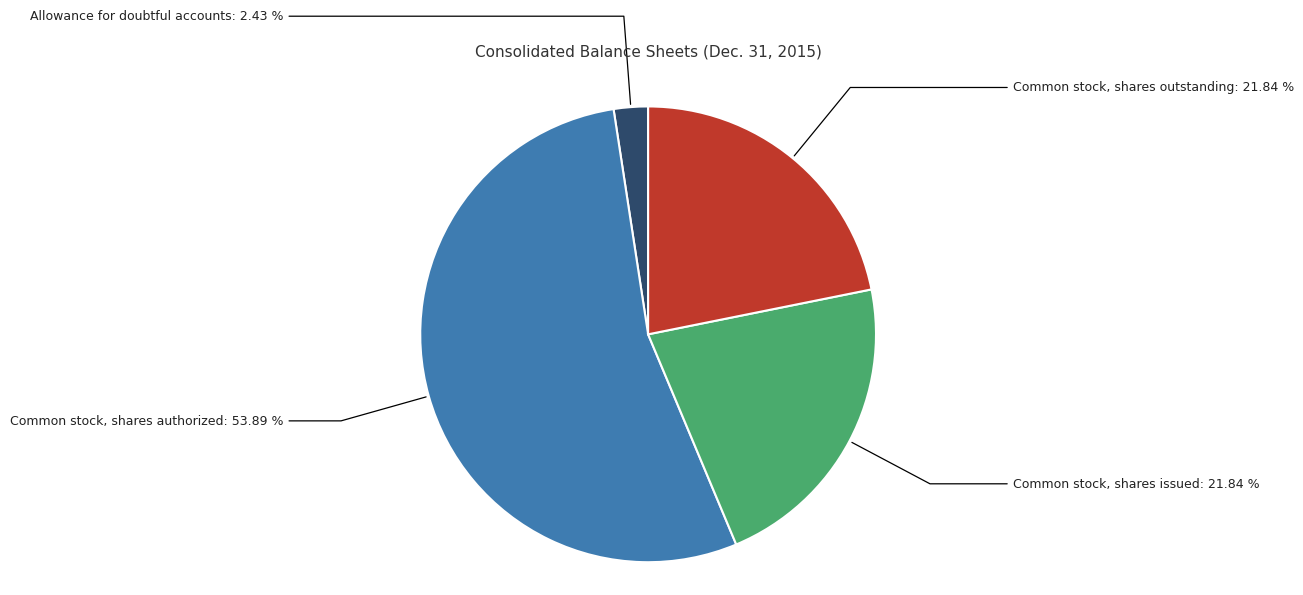

Is there a majority slice in this chart?

Yes